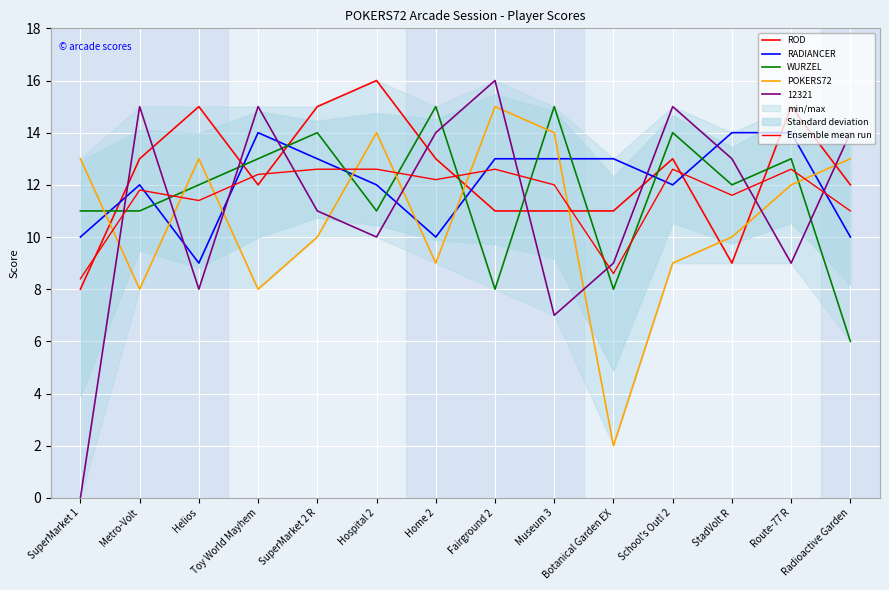

Between School's Out! 2 and SuperMarket 1, which is larger?

School's Out! 2